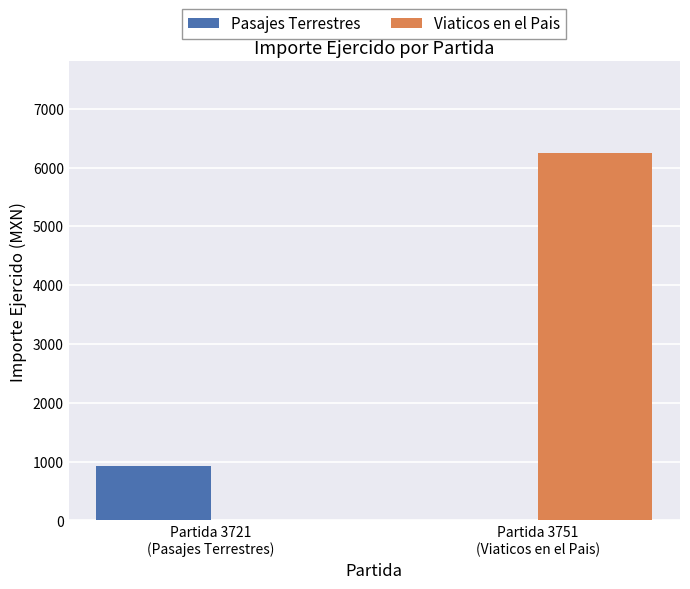

What is the sum of all Viaticos en el Pais values?

6242.6